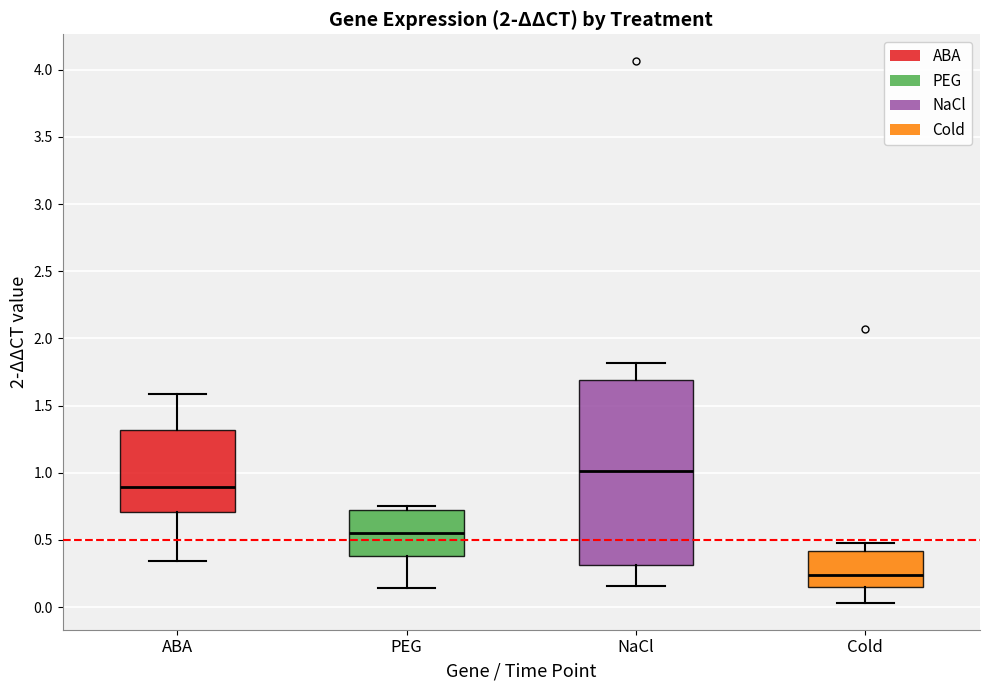

Reading left to right, read every box against the y-axis: the position of its median line, the range the box covers, and the ends of its whiskers. The values are not printed on the chart, so give them approximately, as read against the axis.

ABA: median 0.90, box 0.70 to 1.30, whiskers 0.35 to 1.60
PEG: median 0.55, box 0.40 to 0.70, whiskers 0.15 to 0.75
NaCl: median 1.00, box 0.30 to 1.70, whiskers 0.15 to 1.80
Cold: median 0.25, box 0.15 to 0.40, whiskers 0.05 to 0.50